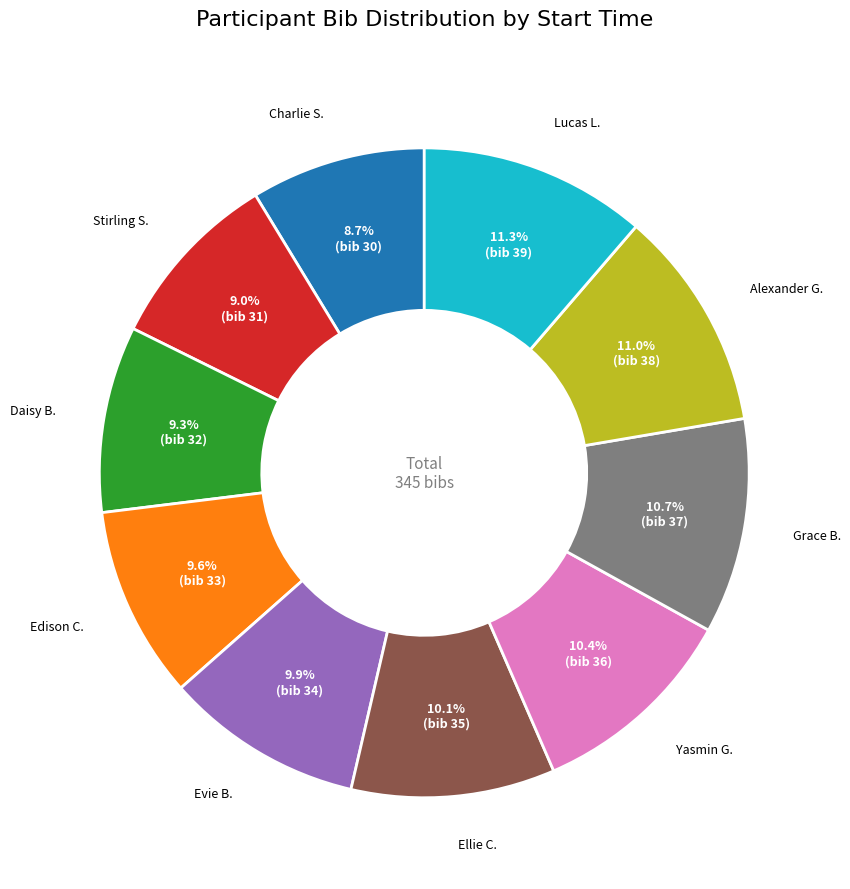

How many segments does this pie chart have?

10